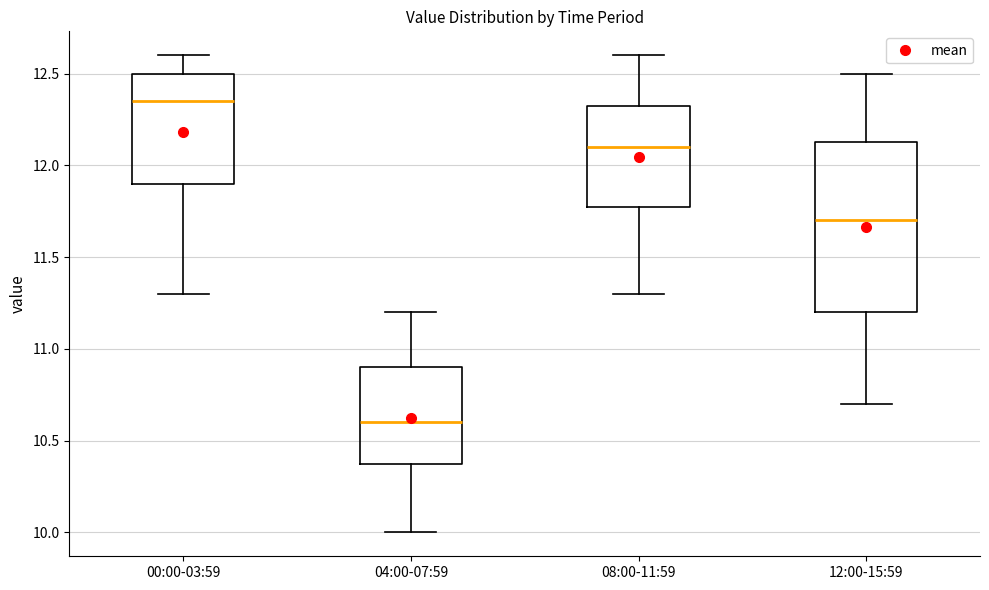

Where is the lower edge of the box for 04:00-07:59 on the y-axis? The values are not printed on the chart, so give them approximately, as read against the axis.

10.40